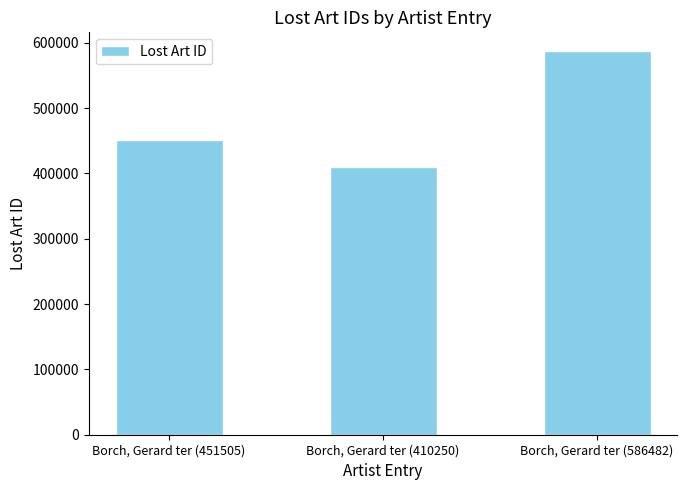

List the labels in order of value, smallest first.

Borch, Gerard ter (410250), Borch, Gerard ter (451505), Borch, Gerard ter (586482)